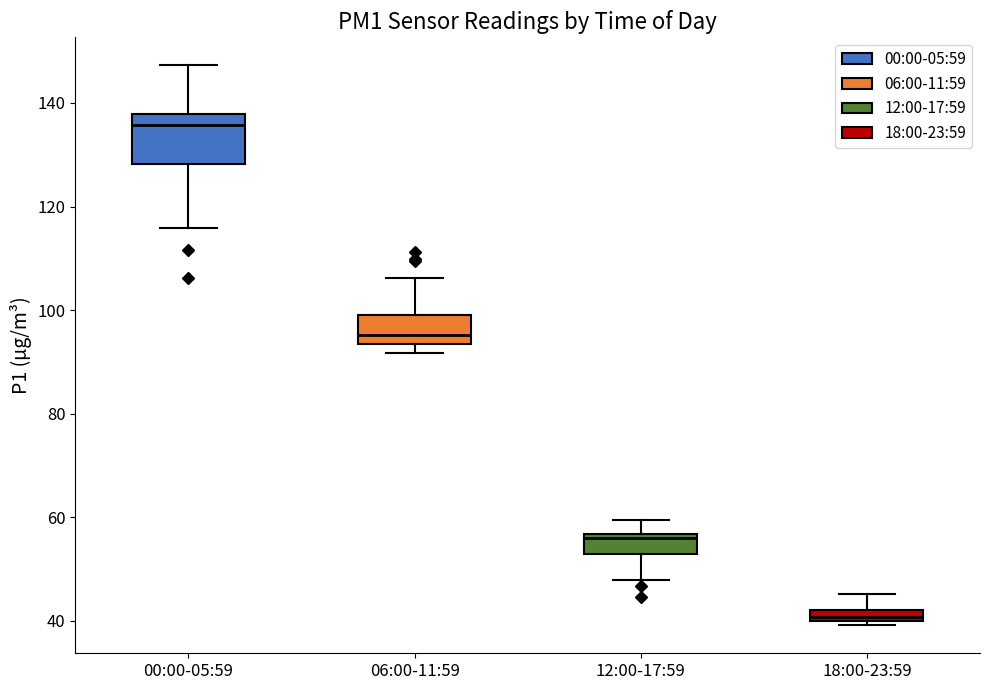

Which box's median line is the highest?

00:00-05:59